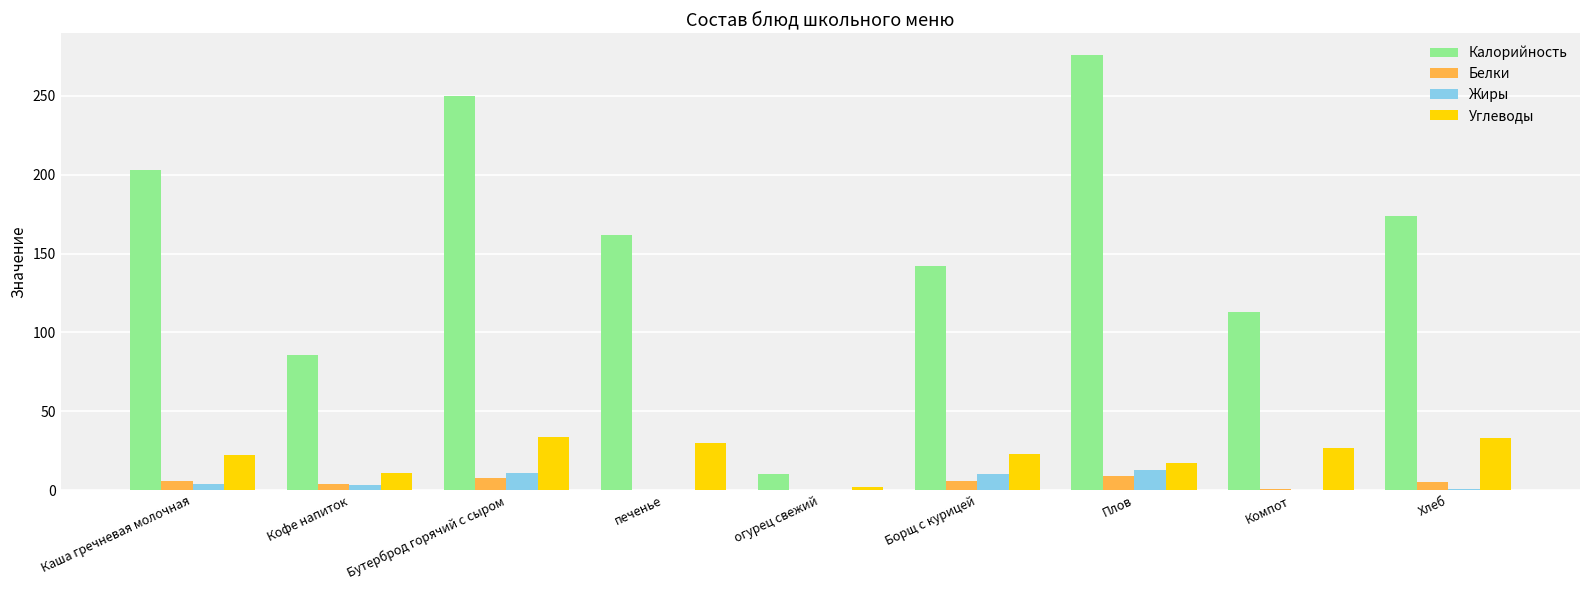

What is the sum of all Жиры values?

42